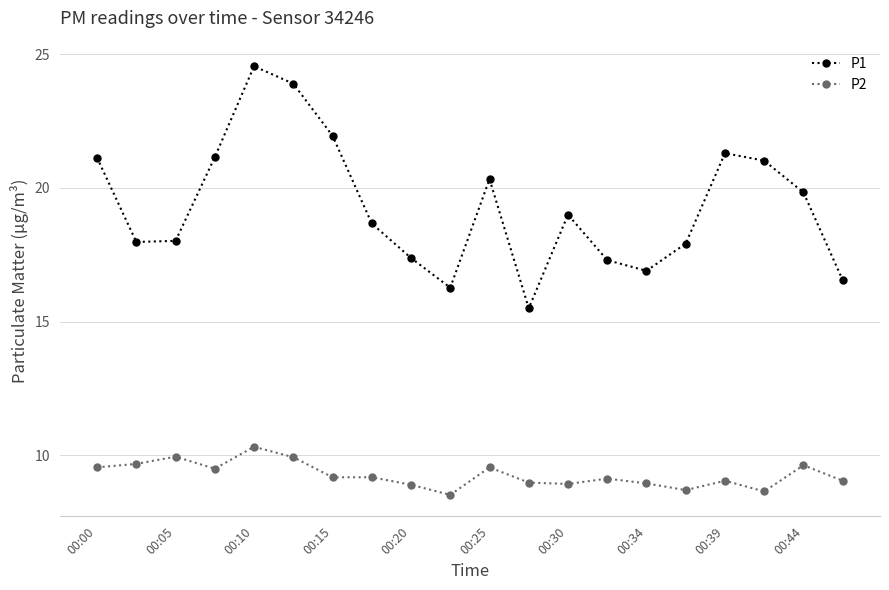

What is the value of the P2 point at the 8th from the left?

9.2